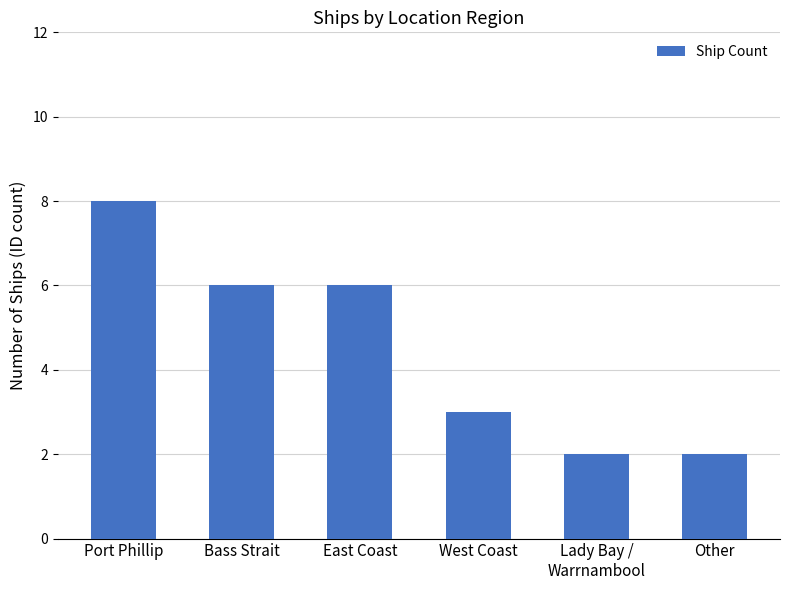

What is the change in value from Bass Strait to Other?

-4